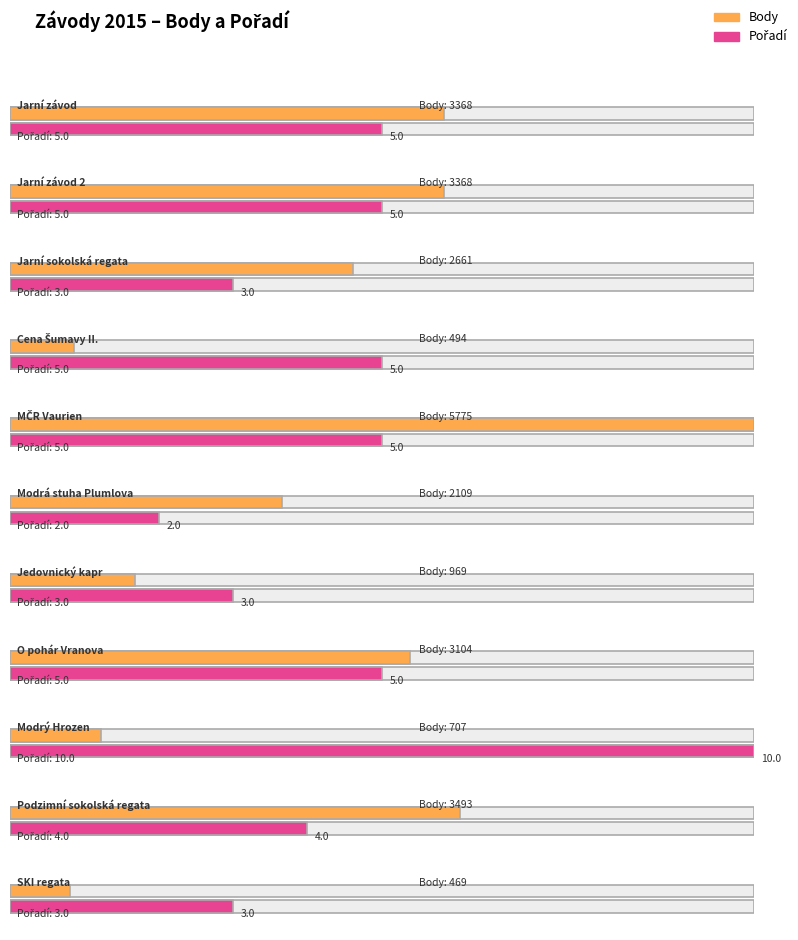

How many series are shown in this chart?

2